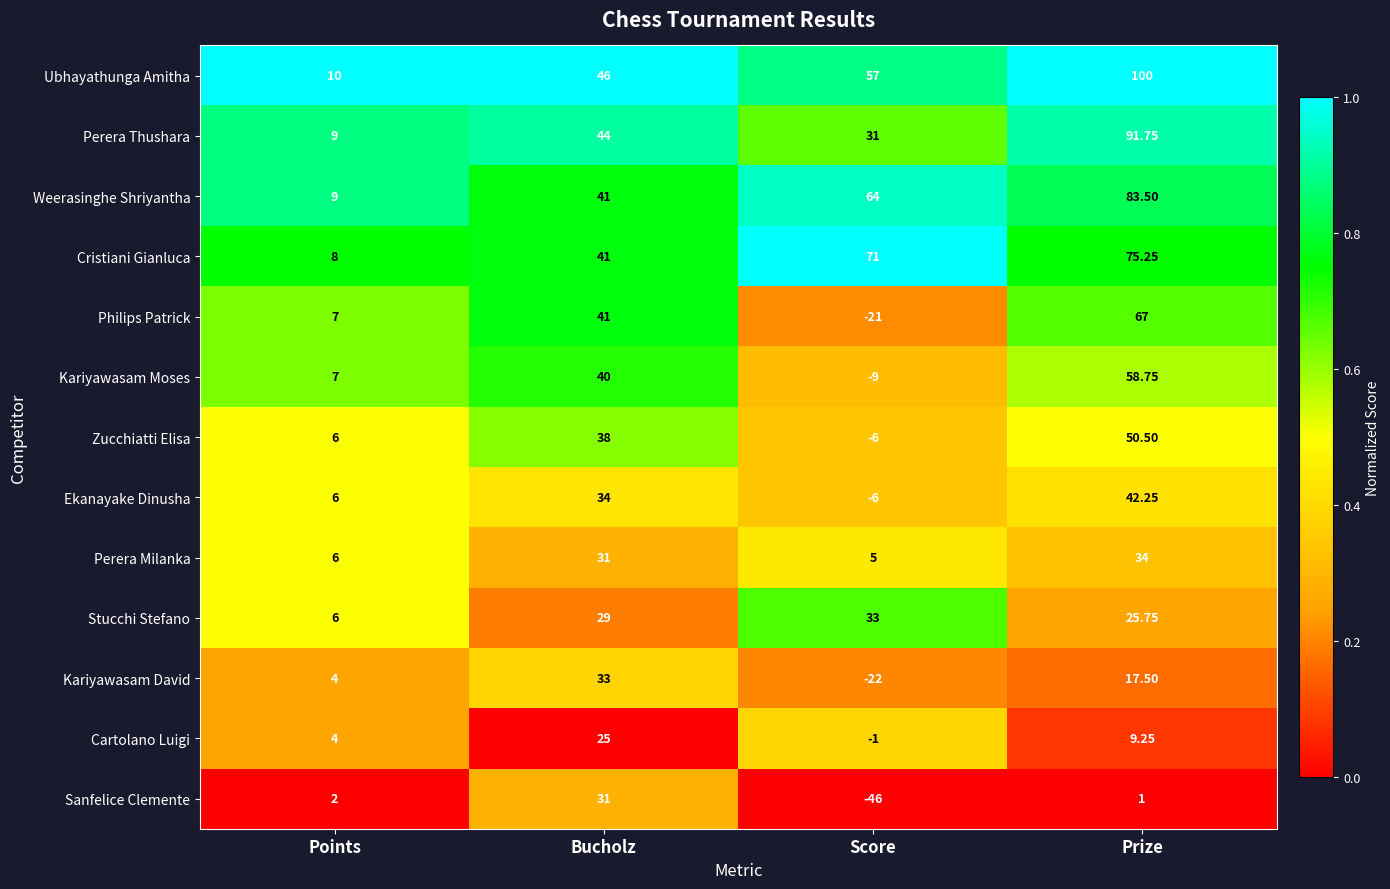

At which category is the sum across all series the highest?

Prize